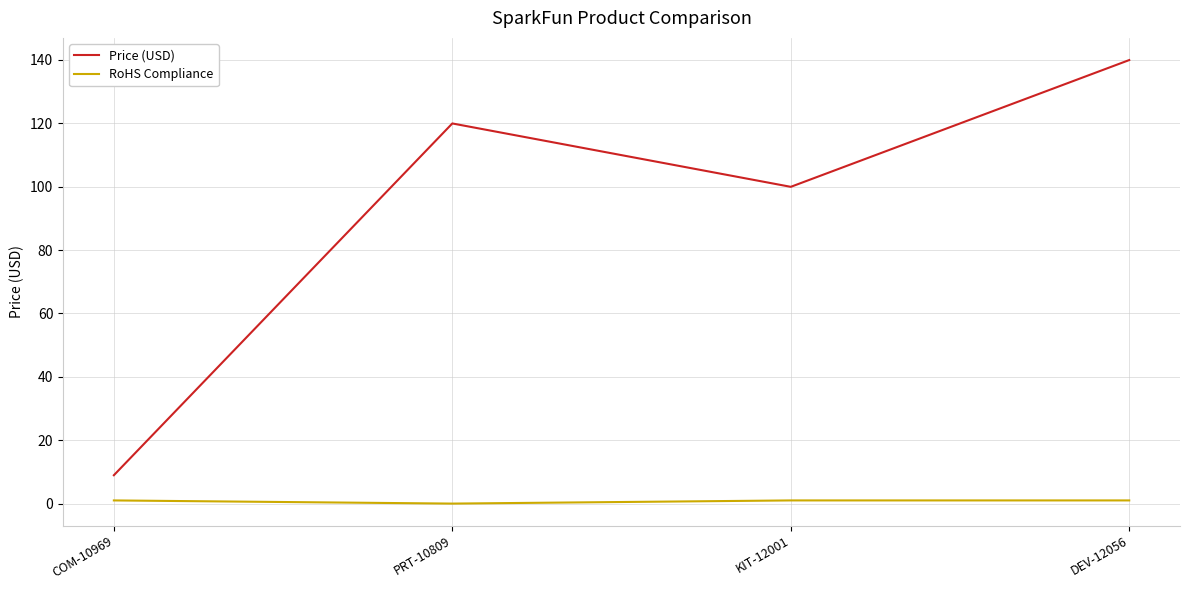

True or false: Price (USD) has a value of 120.0 at PRT-10809.

True